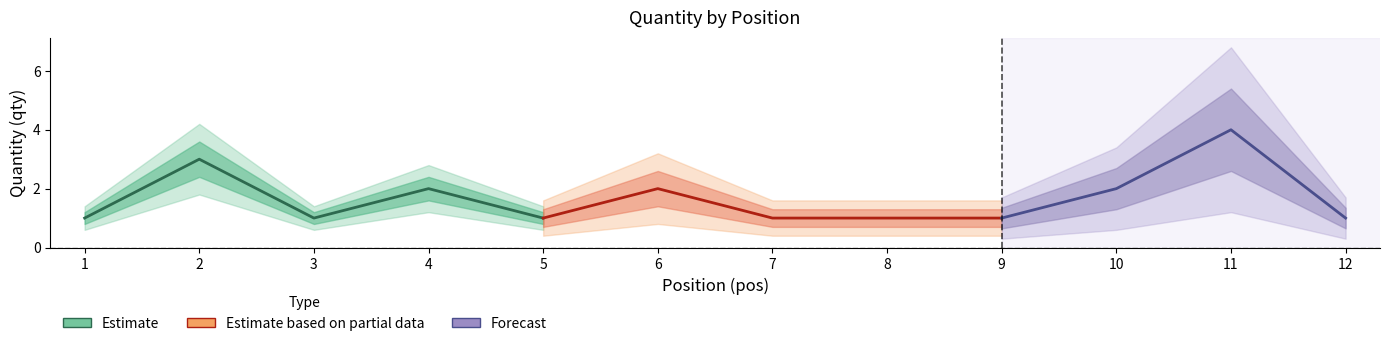

Rank the categories by value from highest to lowest.

11, 2, 4, 6, 10, 1, 3, 5, 7, 8, 9, 12